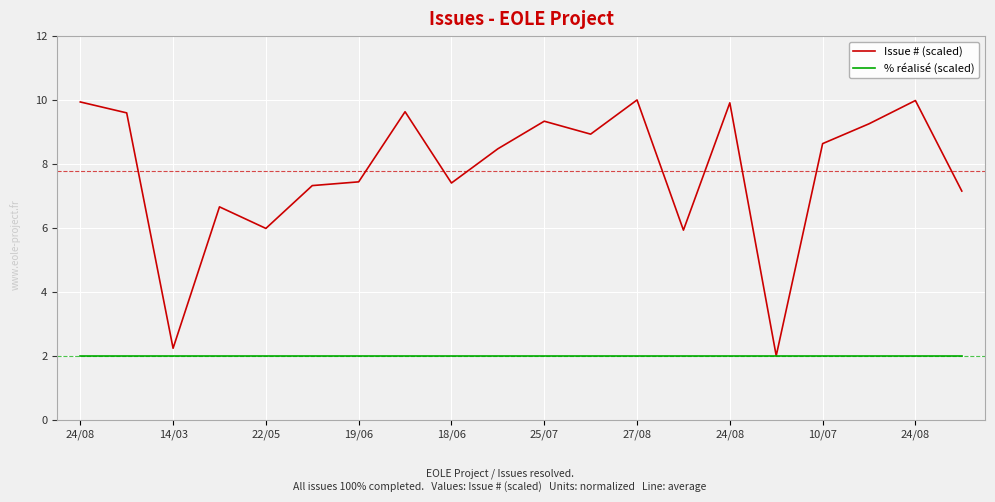

What is the maximum value shown in the chart?

10.0